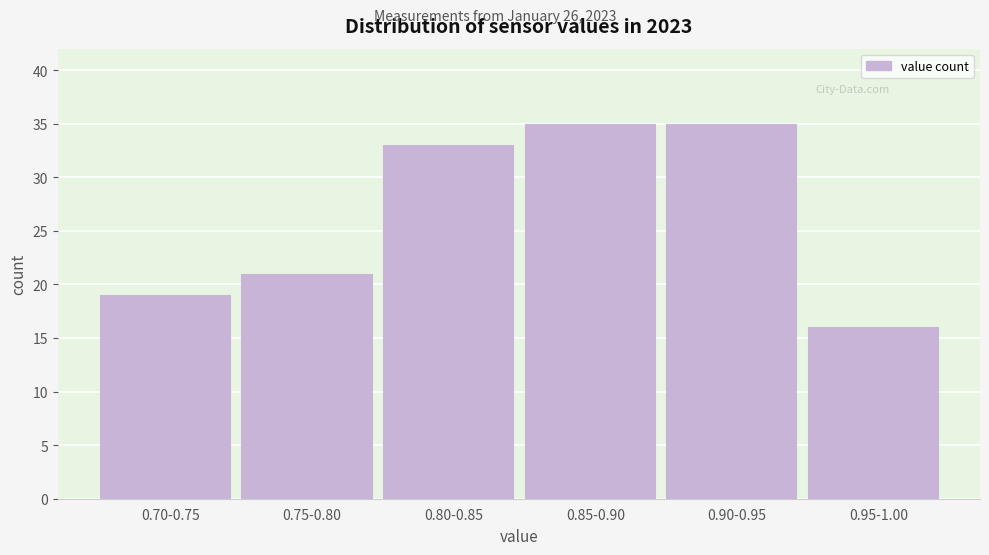

Reading right to left, what are all the values shown in this chart?

0.95-1.00=16	0.90-0.95=35	0.85-0.90=35	0.80-0.85=33	0.75-0.80=21	0.70-0.75=19